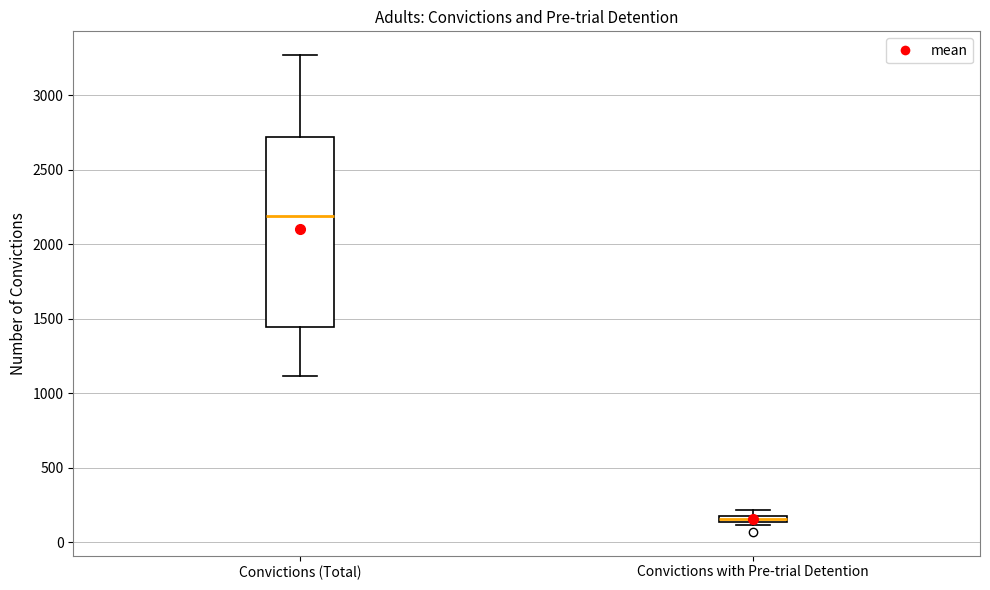

Comparing the boxes themselves (not the whiskers), which one is the tallest?

Convictions (Total)